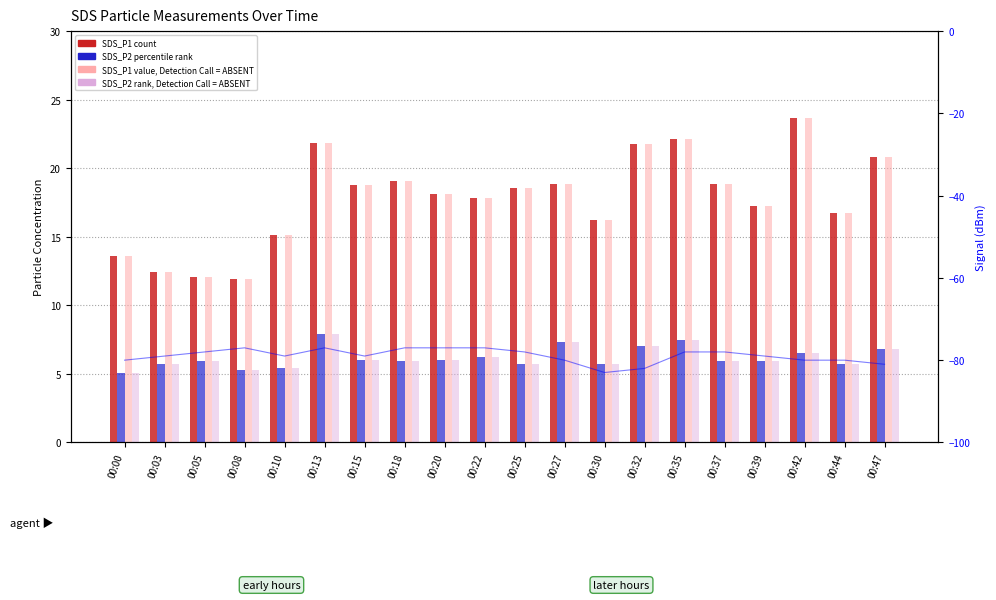

At 00:20, list the series in order from largest to smallest.

SDS_P1 (count), SDS_P1 value (ABSENT), SDS_P2 (percentile), SDS_P2 rank (ABSENT), Signal